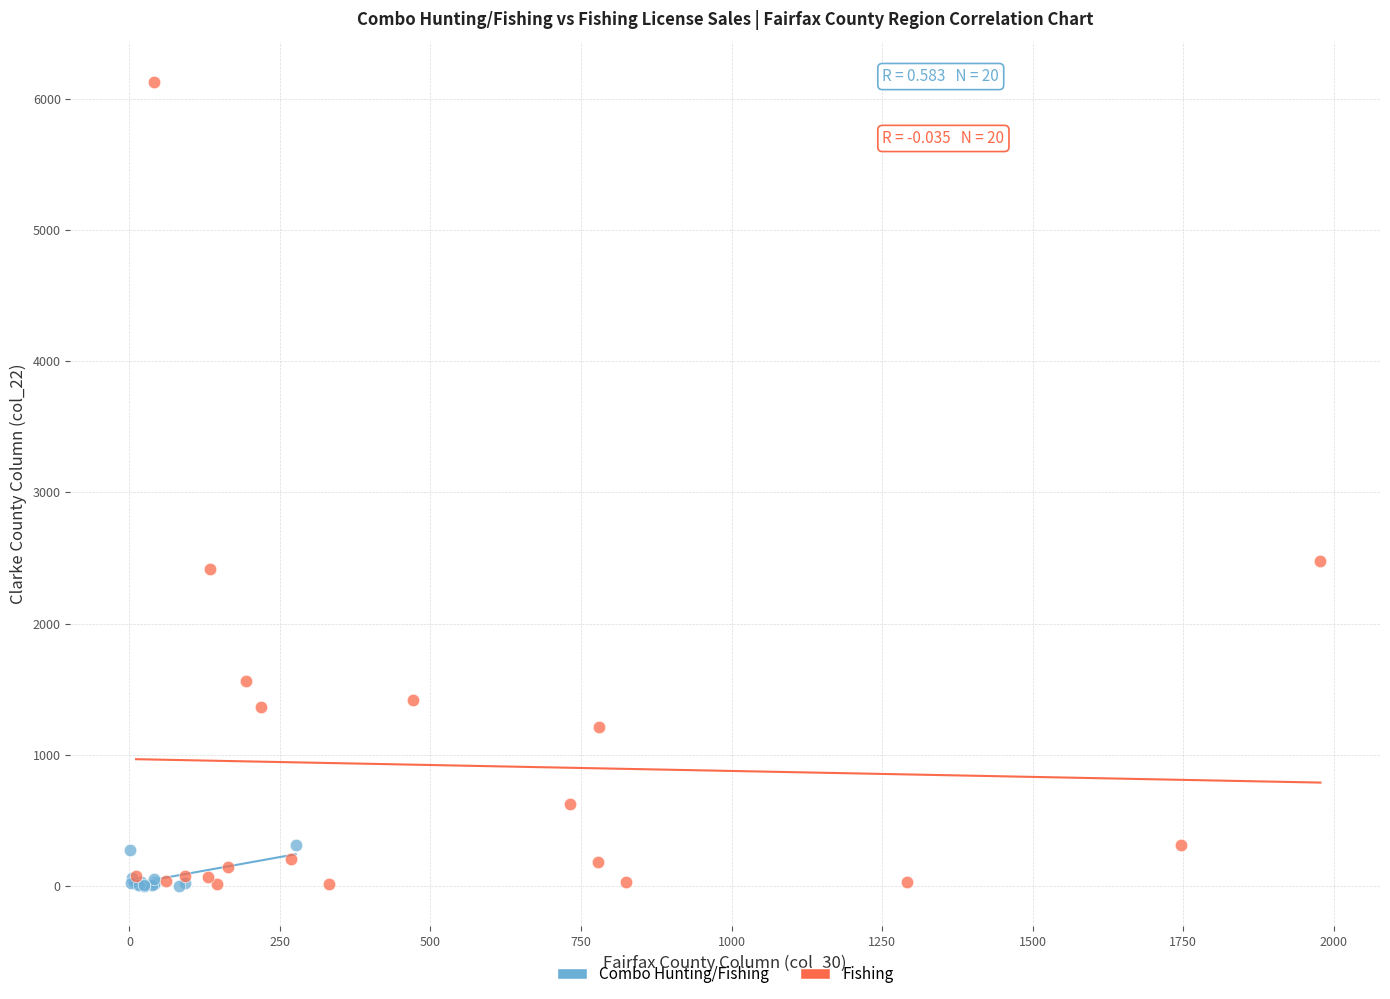

Which series contains the highest Y value?

Fishing